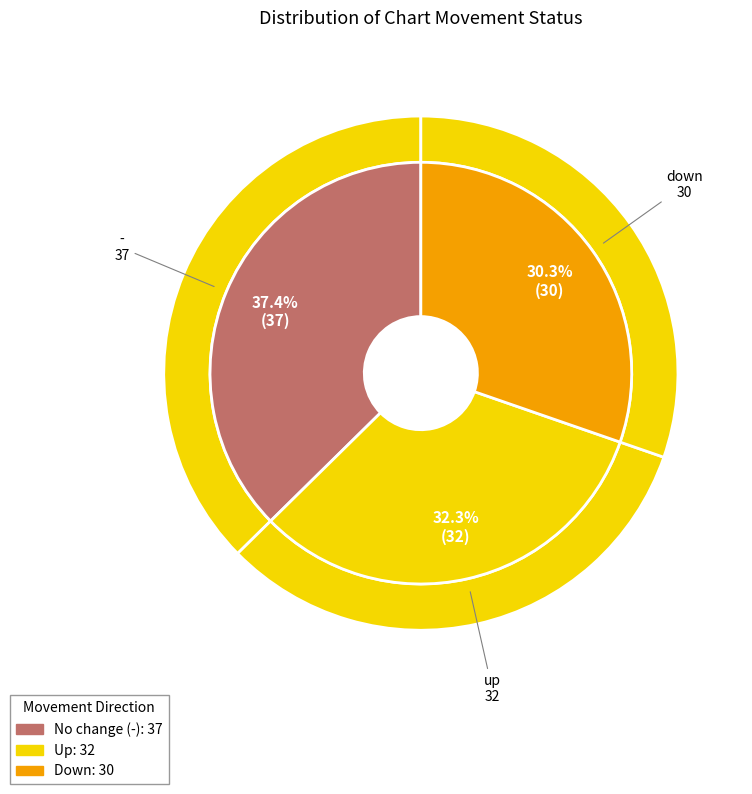

Combined, what portion of the pie is - and up?

69.7%